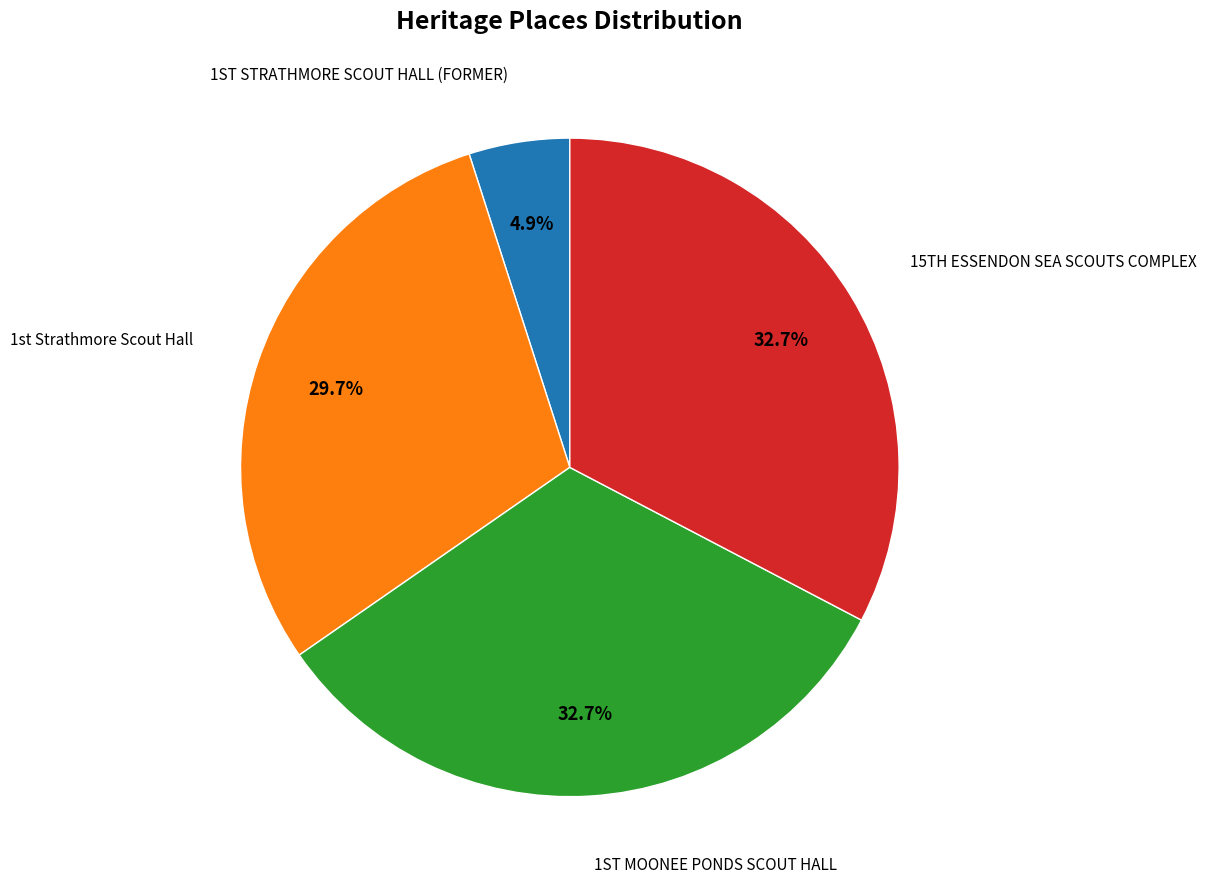

To the nearest percent, what is the difference between the largest and smallest slice percentages?

28%